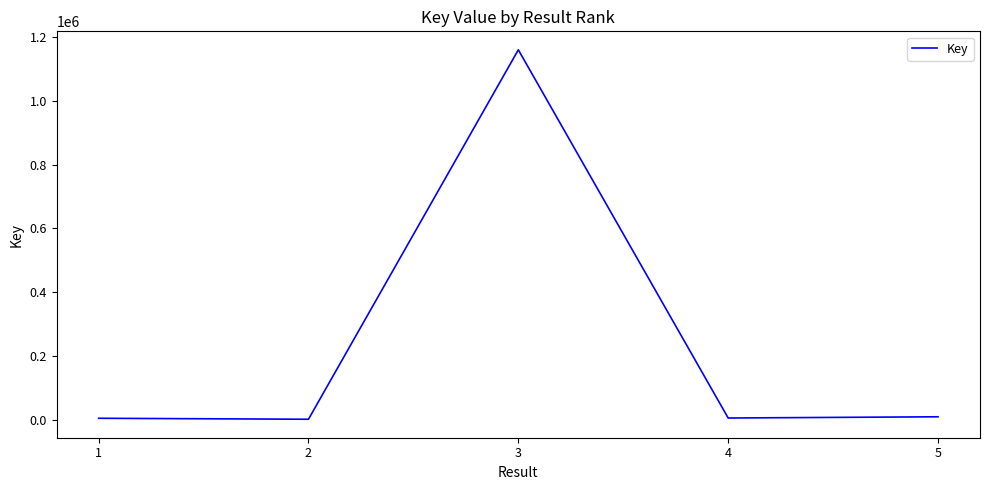

Which category has the highest value across all series?

3